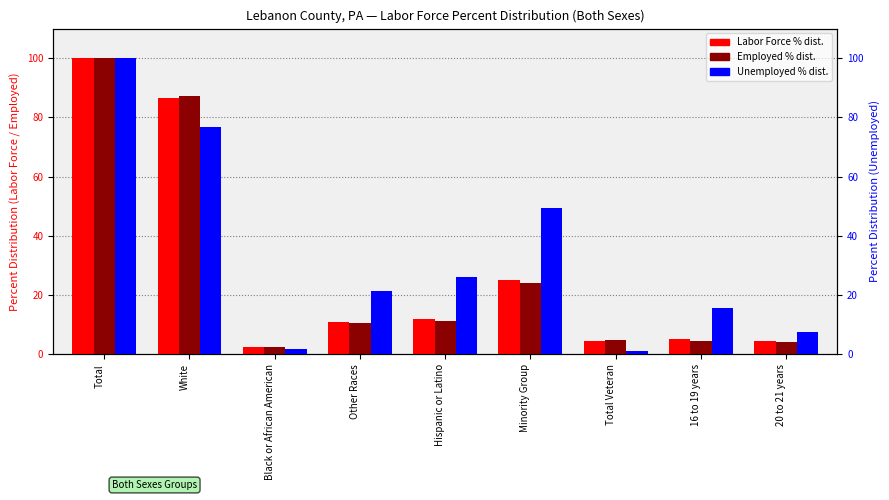

What position from the left is Total?

1